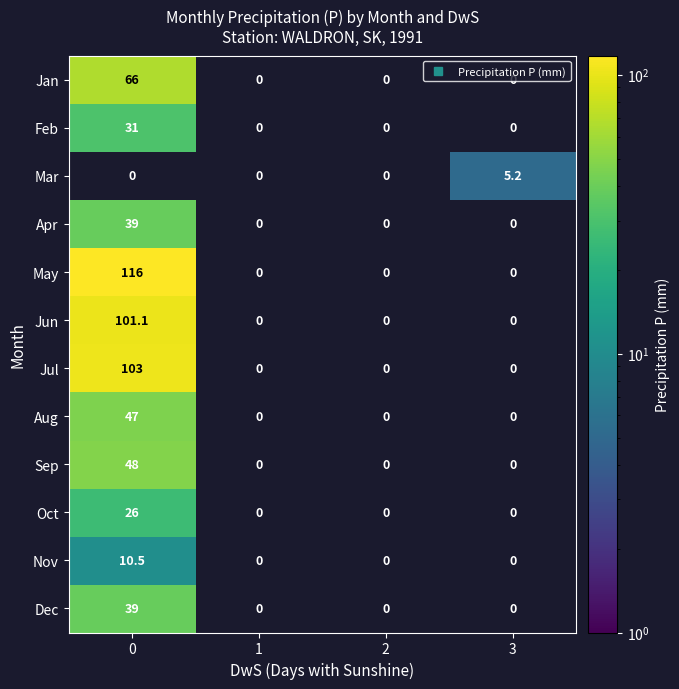

What is the maximum value for Aug?

47.0